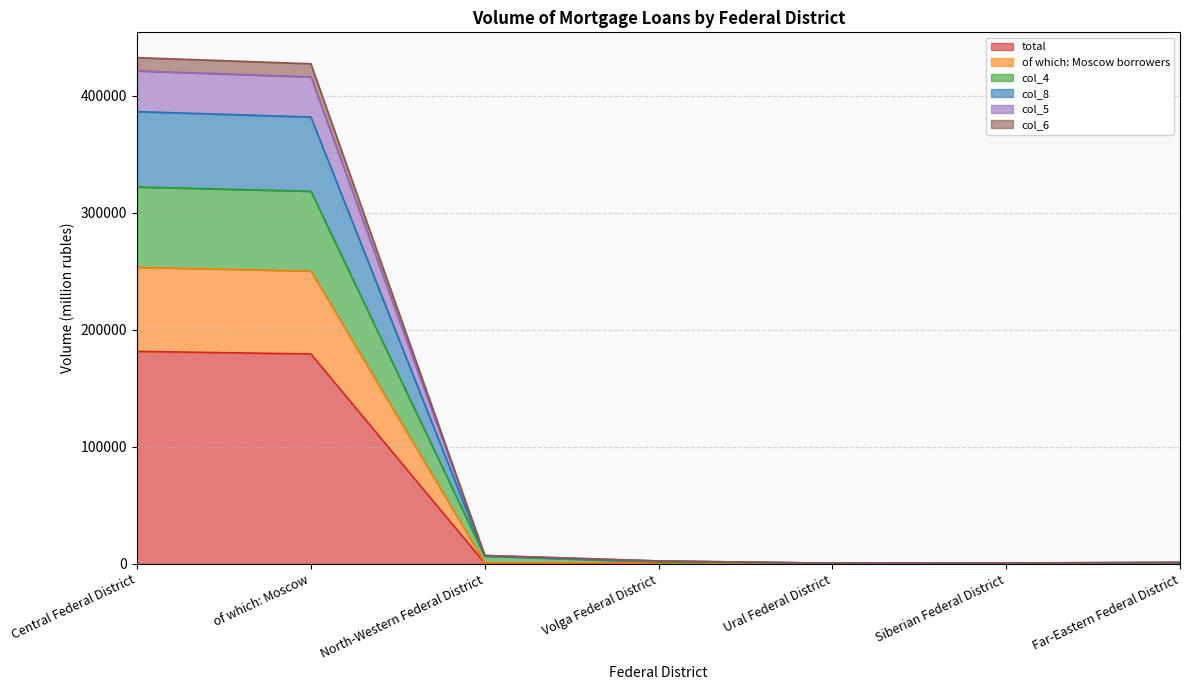

What is the maximum value shown in the chart?

432715